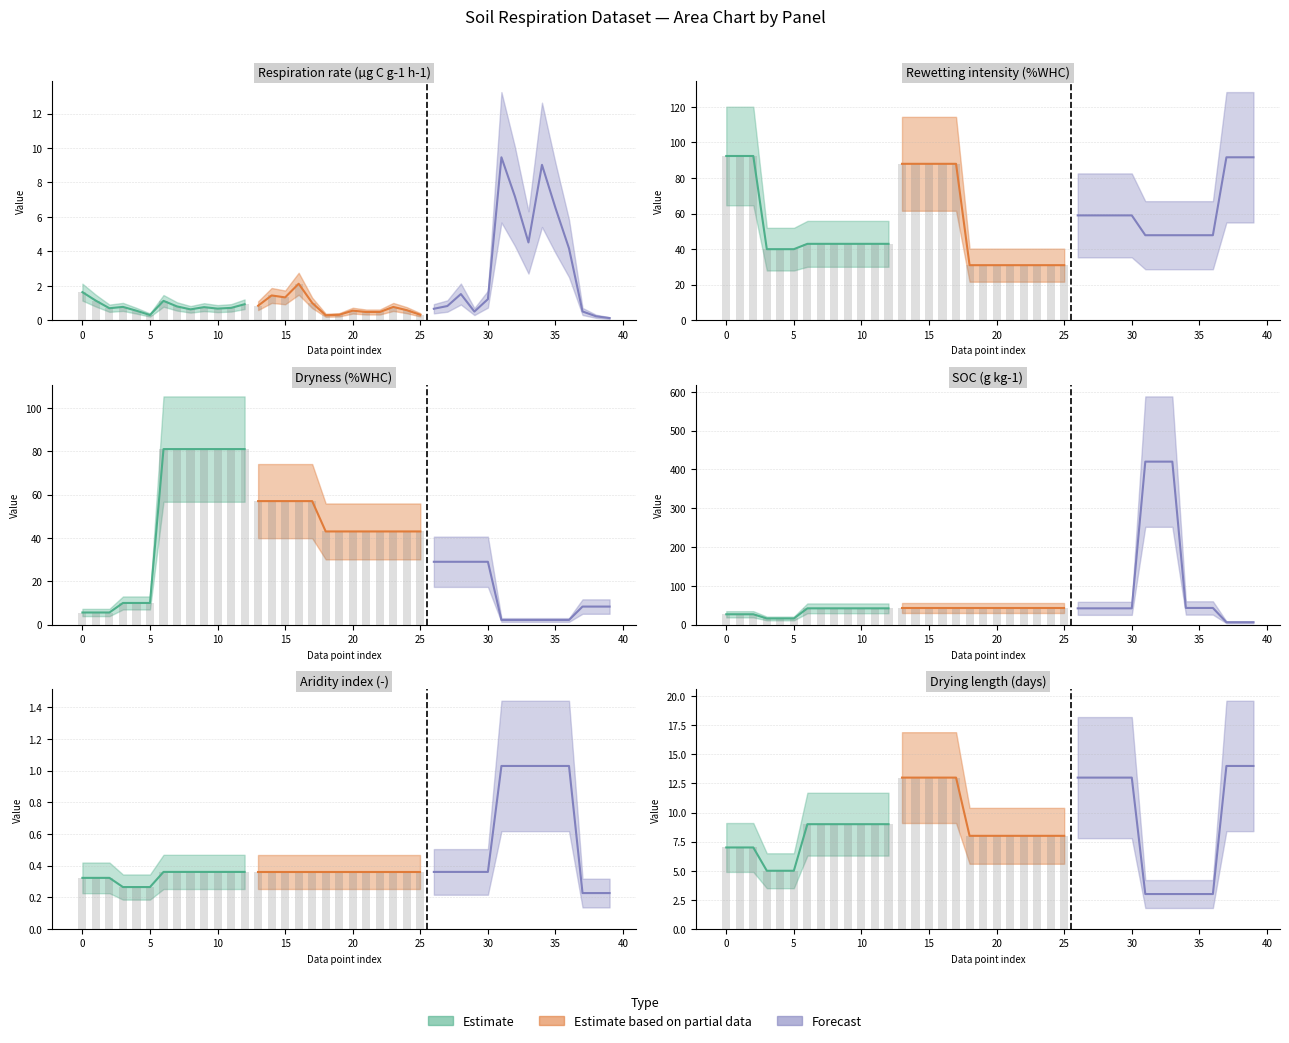

How many data points in Rewetting intensity are less than 47?

18